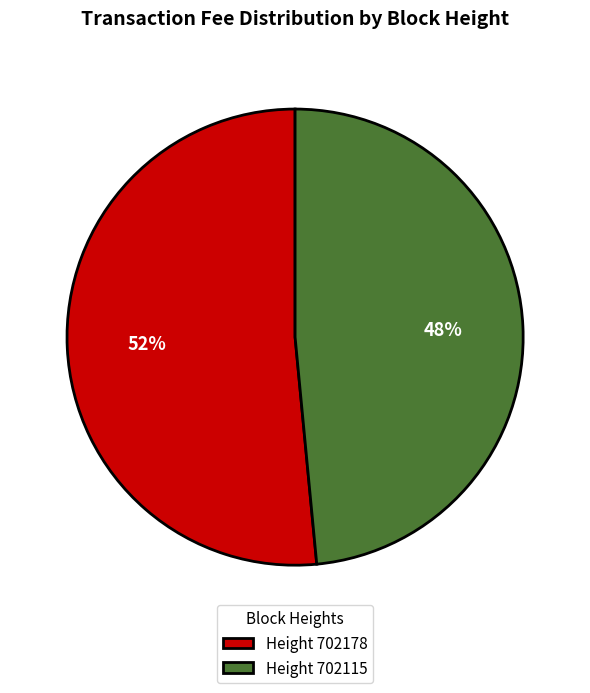

Which has a higher value, Height 702115 or Height 702178?

Height 702178